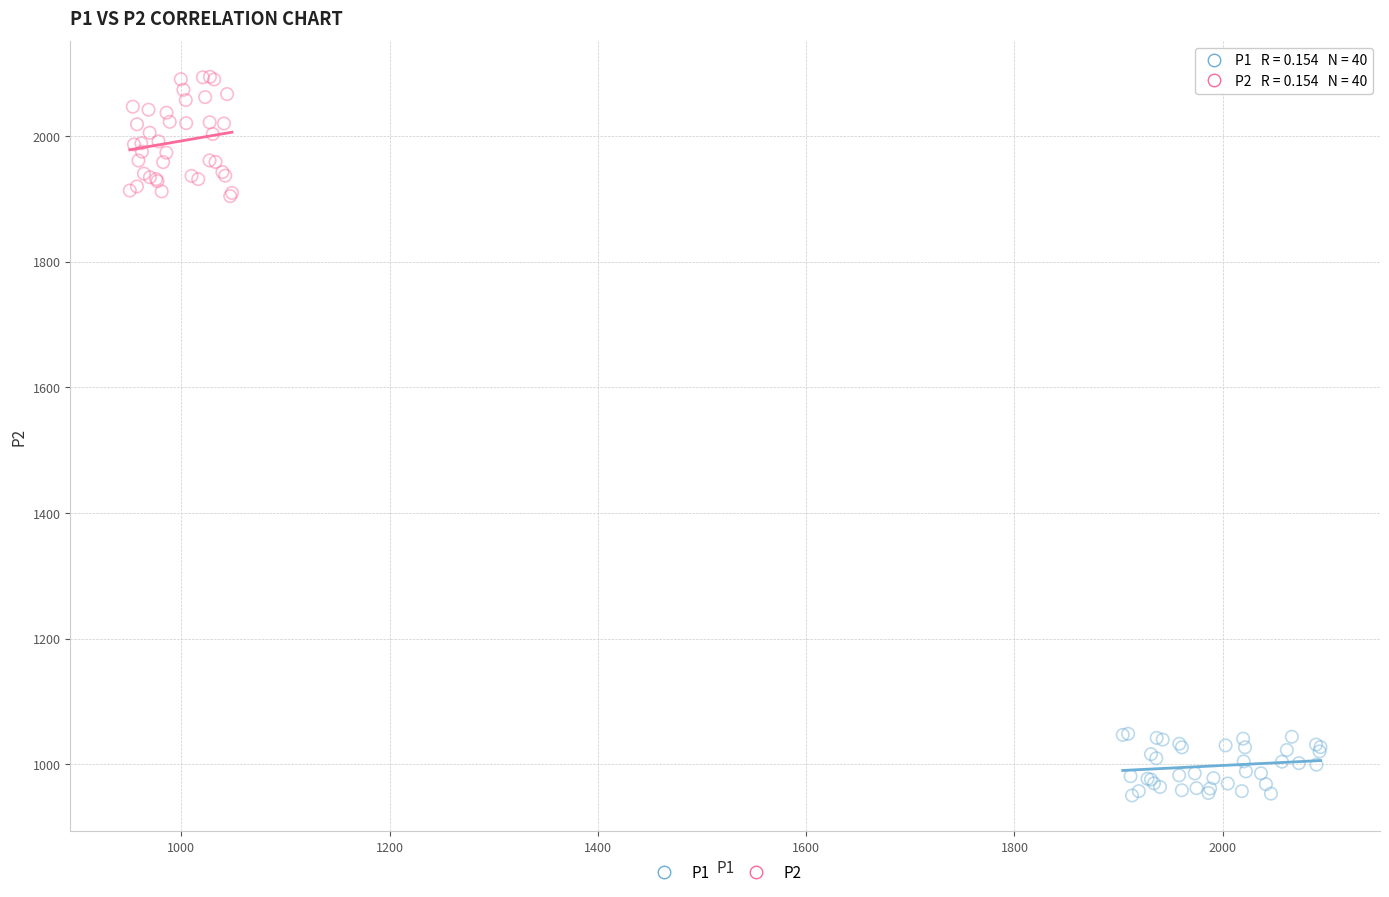

Which series contains the highest Y value?

P2